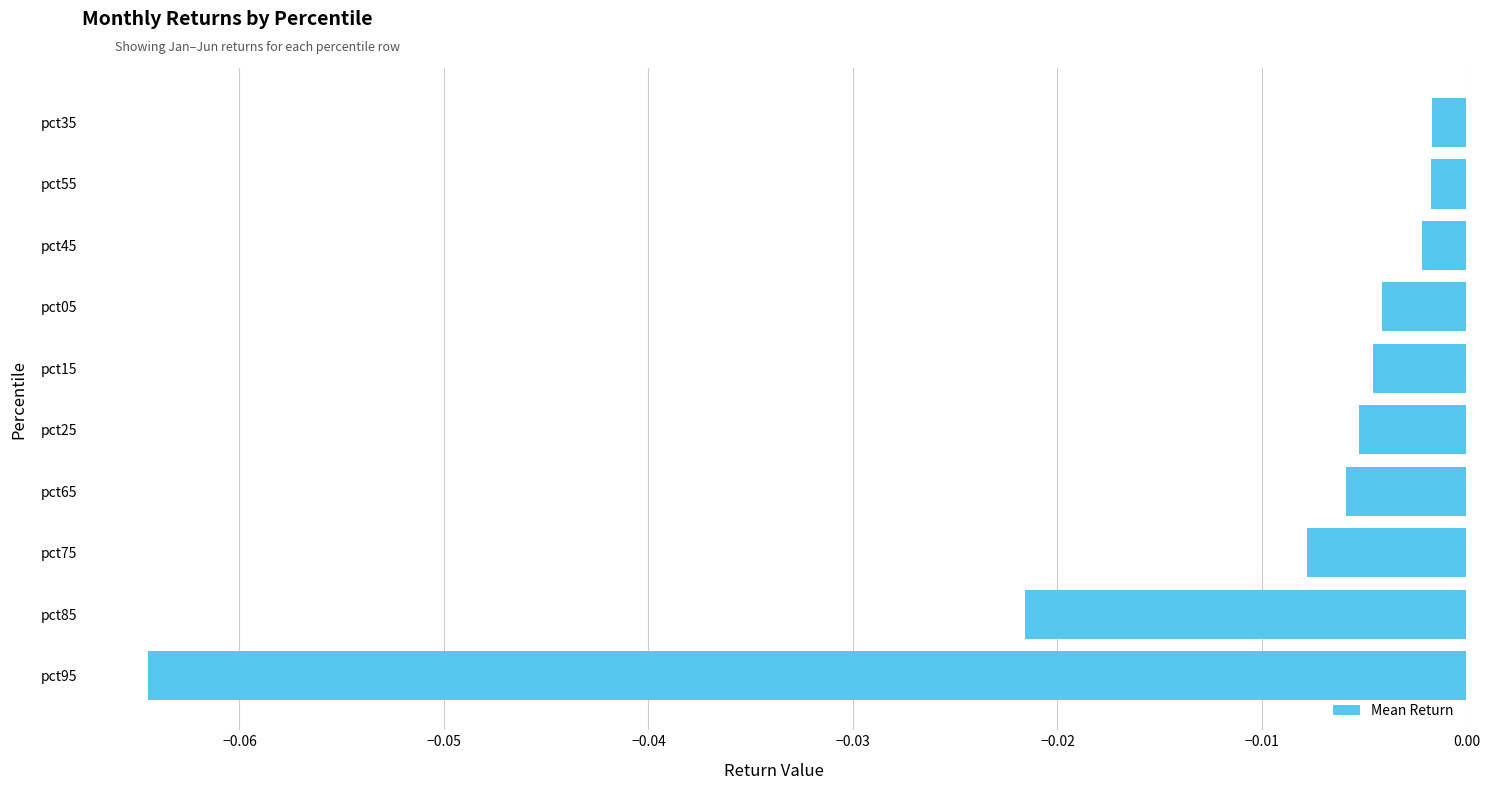

Which label corresponds to the smallest value in the chart?

pct95